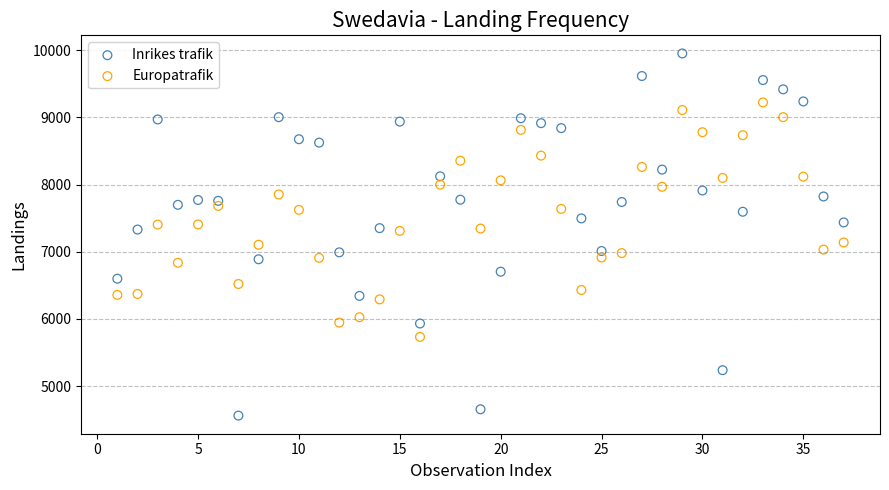

Which series has the largest Y range (max minus min)?

Inrikes trafik